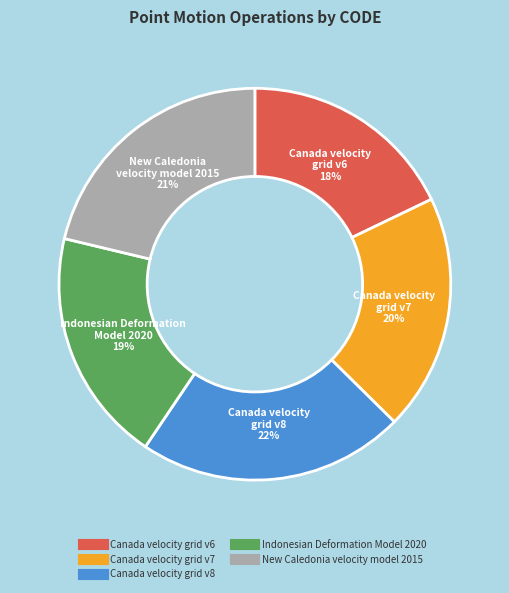

Which category has the smallest portion of the pie?

Canada velocity grid v6